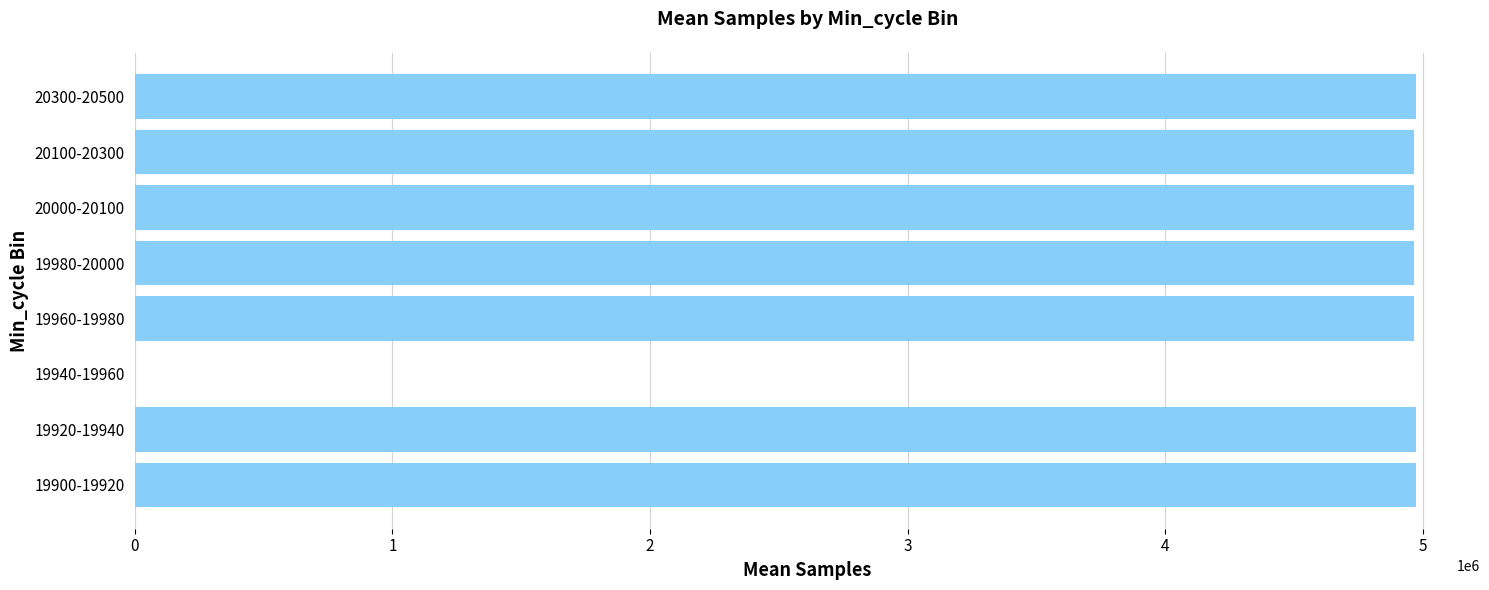

Approximately how many times larger is the value at 20000-20100 compared to 20100-20300?

1.0